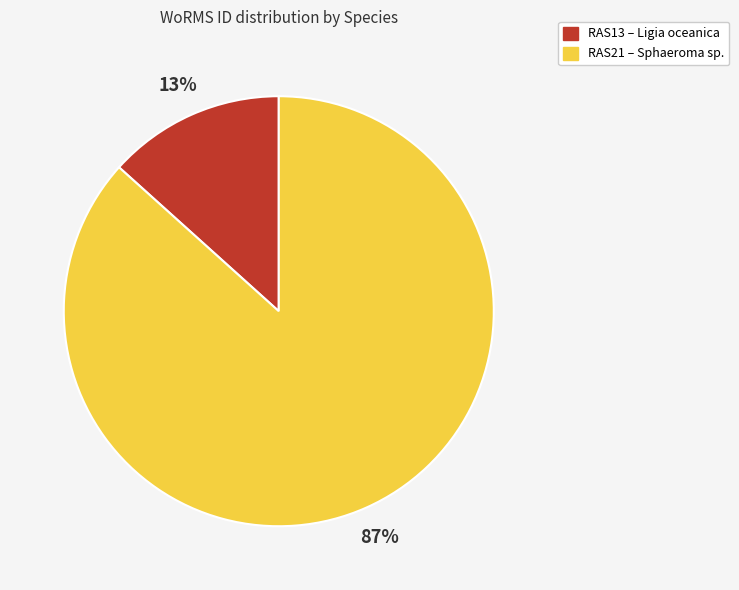

Is there a majority slice in this chart?

Yes